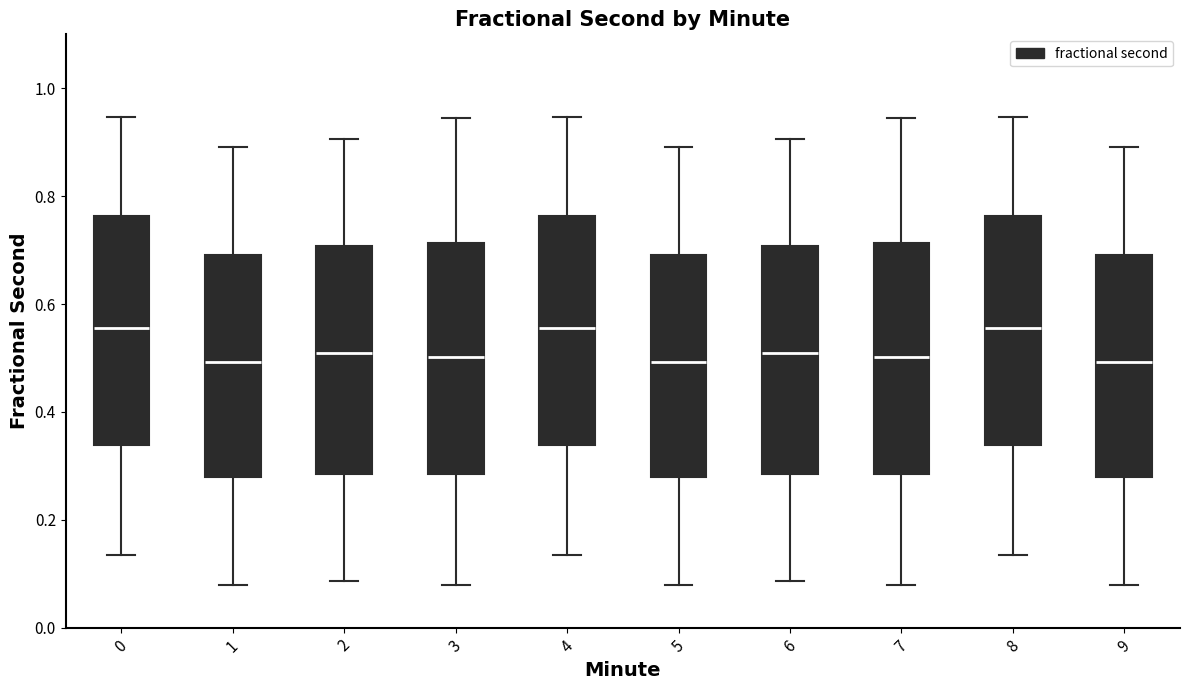

Reading left to right, transcribe this box plot: for each box, give where its median line is, the range the box spans, and where its two whiskers end, as read against the y-axis. The values are not printed on the chart, so give them approximately, as read against the axis.

0: median 0.56, box 0.34 to 0.76, whiskers 0.14 to 0.94
1: median 0.50, box 0.28 to 0.70, whiskers 0.08 to 0.90
2: median 0.50, box 0.28 to 0.70, whiskers 0.08 to 0.90
3: median 0.50, box 0.28 to 0.72, whiskers 0.08 to 0.94
4: median 0.56, box 0.34 to 0.76, whiskers 0.14 to 0.94
5: median 0.50, box 0.28 to 0.70, whiskers 0.08 to 0.90
6: median 0.50, box 0.28 to 0.70, whiskers 0.08 to 0.90
7: median 0.50, box 0.28 to 0.72, whiskers 0.08 to 0.94
8: median 0.56, box 0.34 to 0.76, whiskers 0.14 to 0.94
9: median 0.50, box 0.28 to 0.70, whiskers 0.08 to 0.90